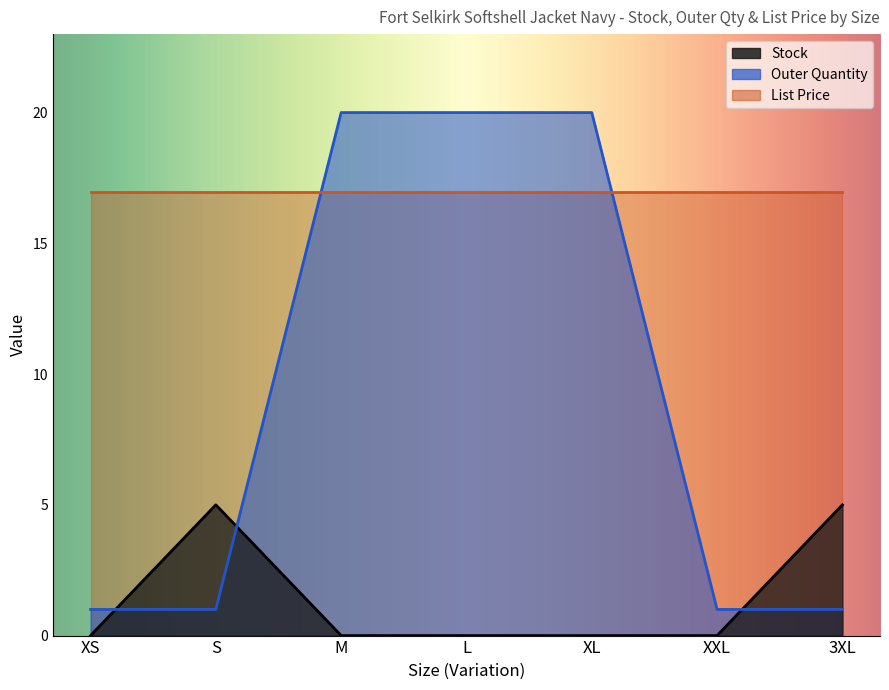

True or false: Outer Quantity has a value of 20 at L.

True